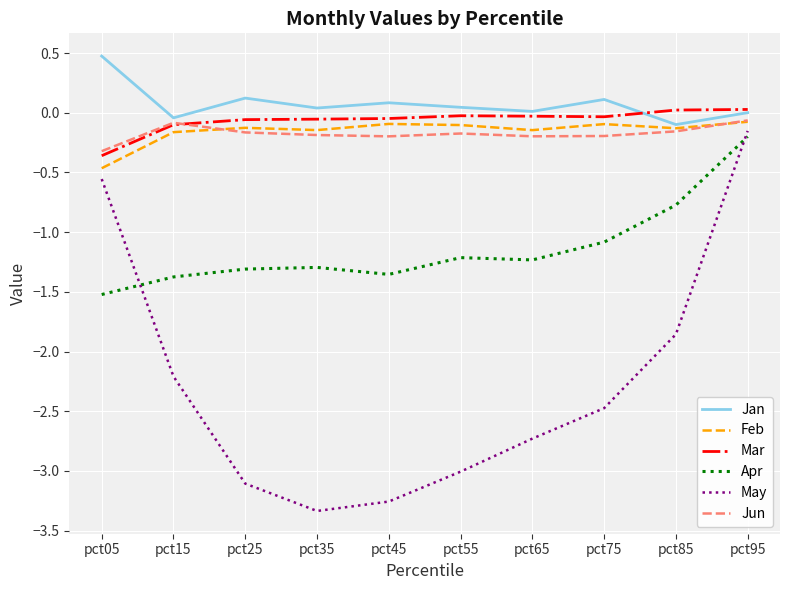

Is this an area chart (filled region under the line)?

No